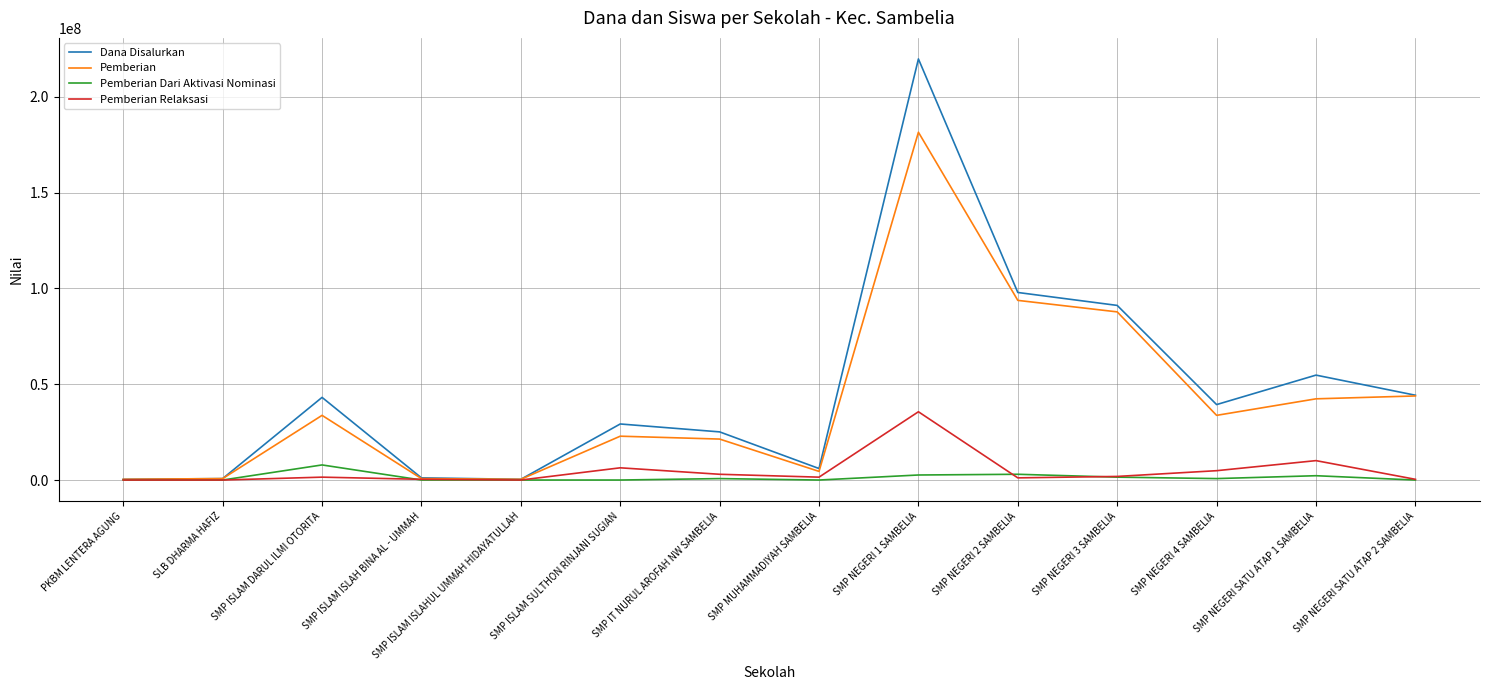

What is the average value of the Pemberian series?

40553571